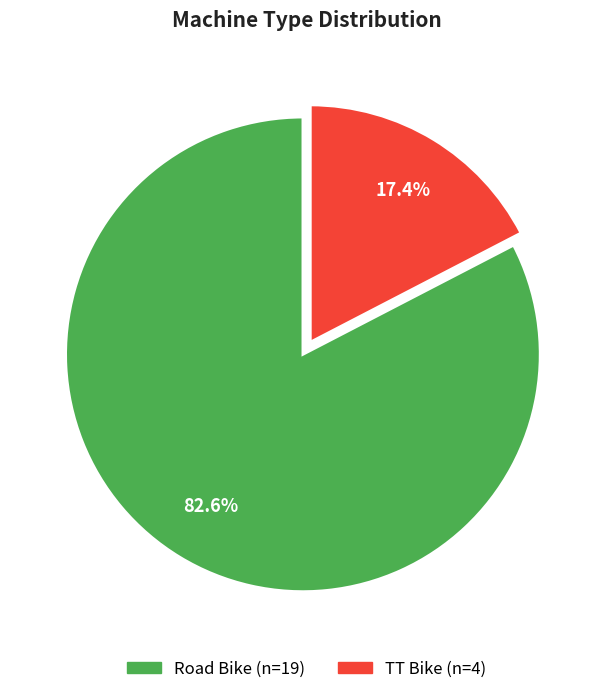

Between TT Bike and Road Bike, which is larger?

Road Bike